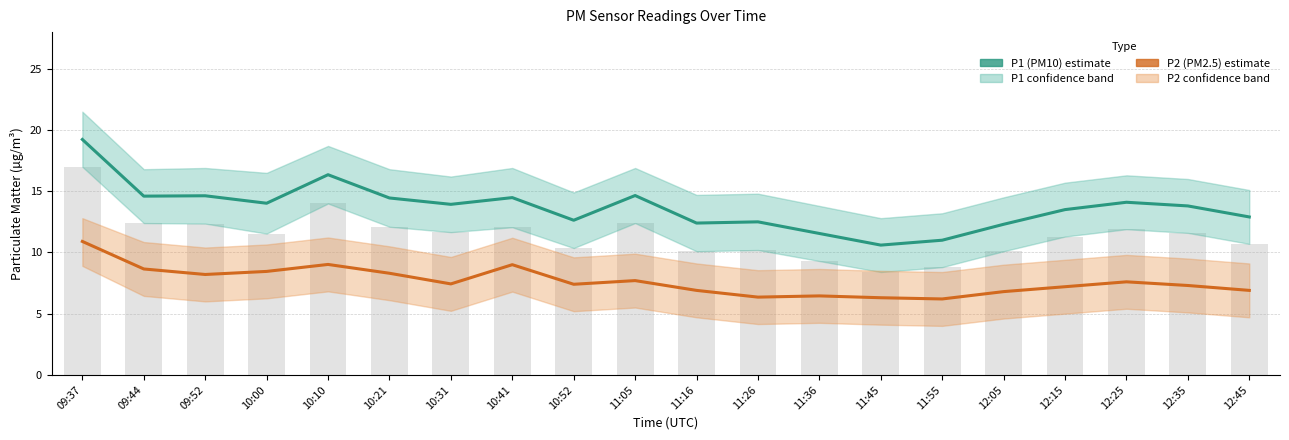

Which series has the largest total across all categories?

P1 (PM10)